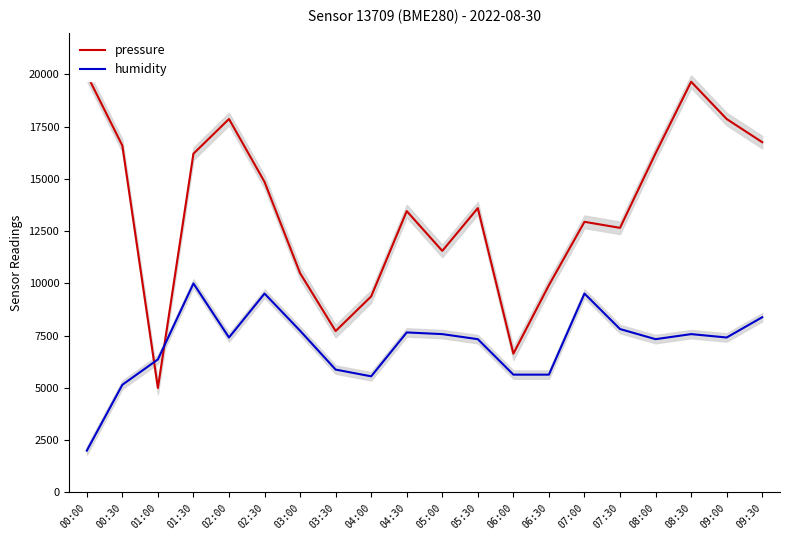

At which category does pressure reach its first local peak?

02:00